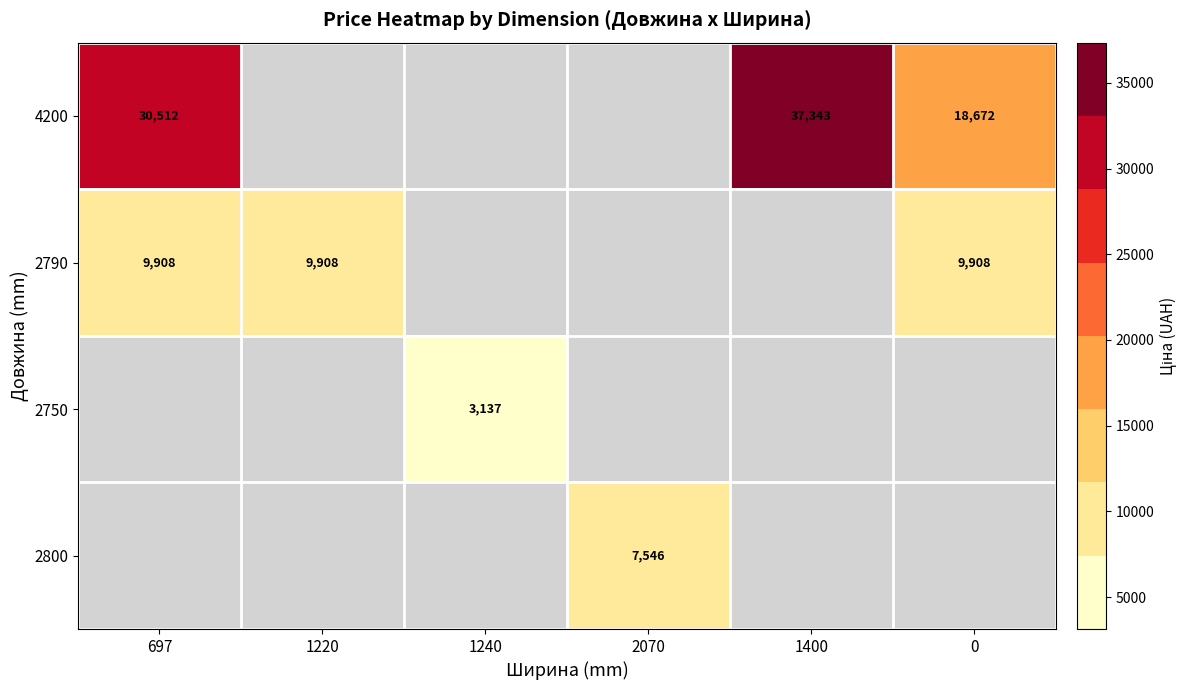

How many distinct data groups are displayed?

4